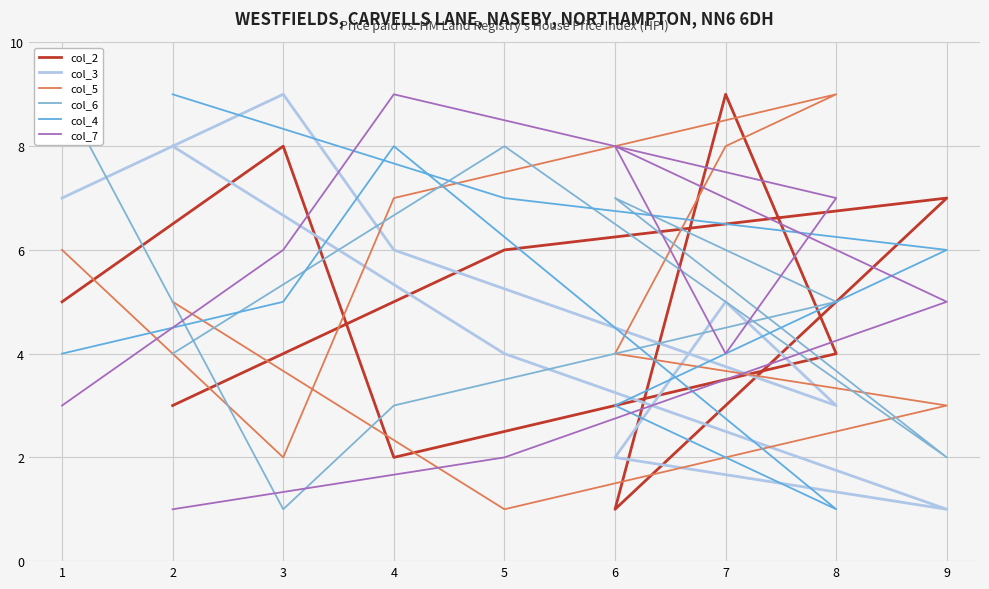

What is the spread (max minus min) of values at 1?

6